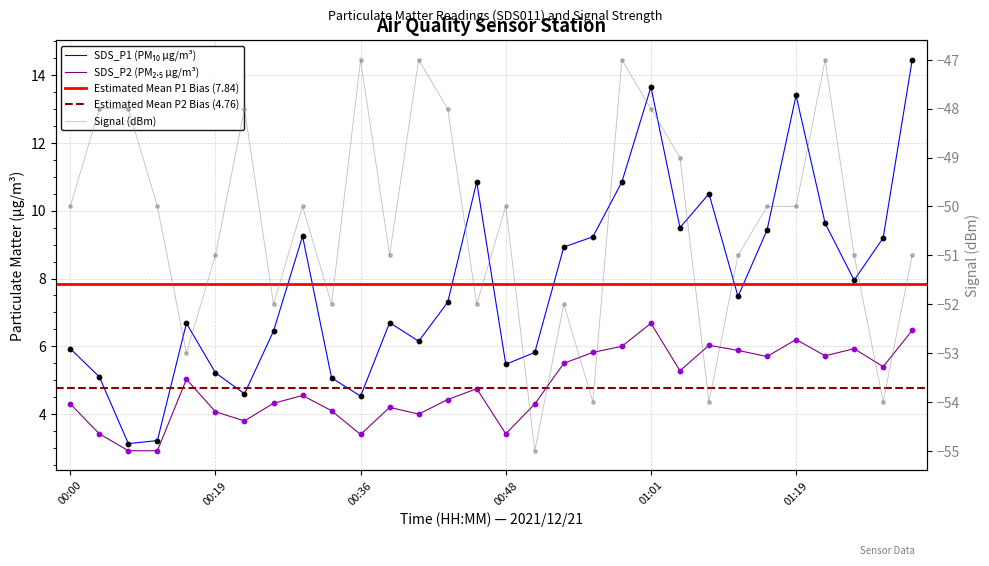

Which series has the widest spread of Y values?

SDS_P1